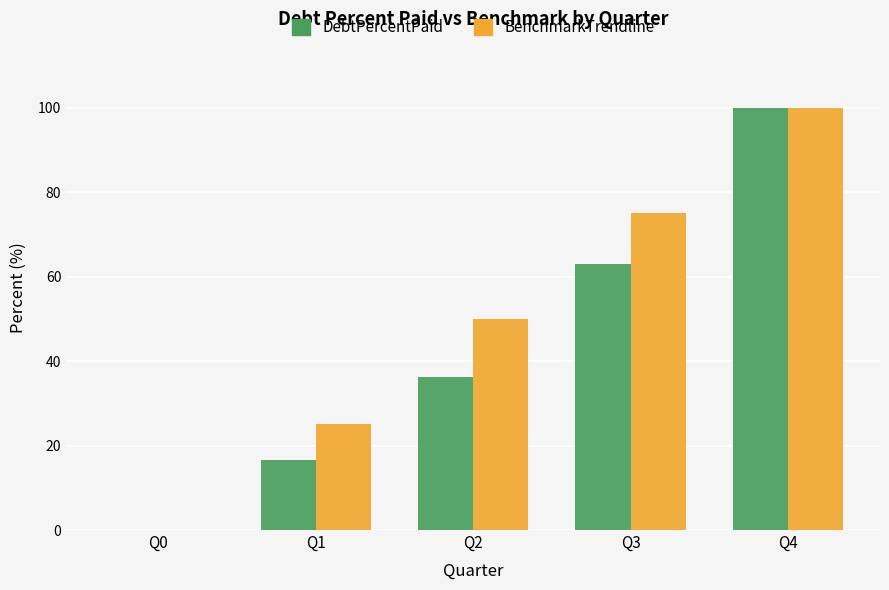

The value of DebtPercentPaid at Q0 is -46.1. True or false?

False